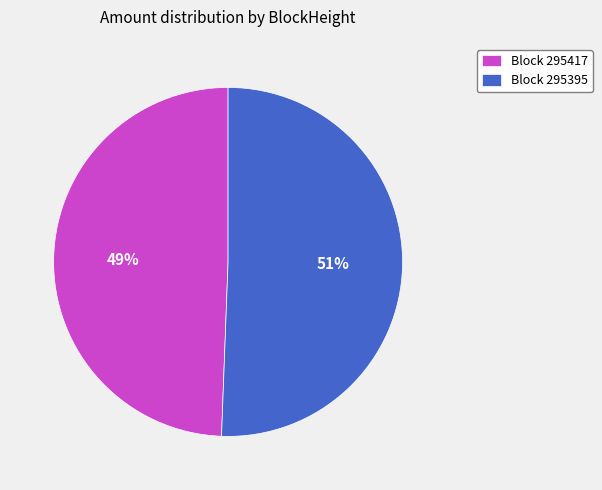

Is it true that Block 295395 is 51% of the pie?

True